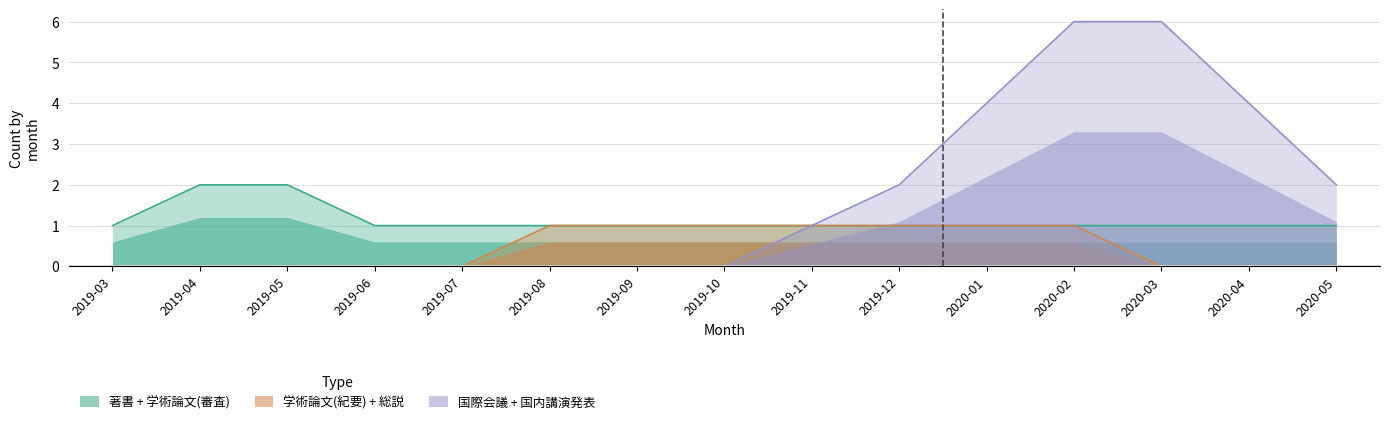

What is the difference between the second highest and second lowest values in the 学術論文 (紀要その他) series?

1